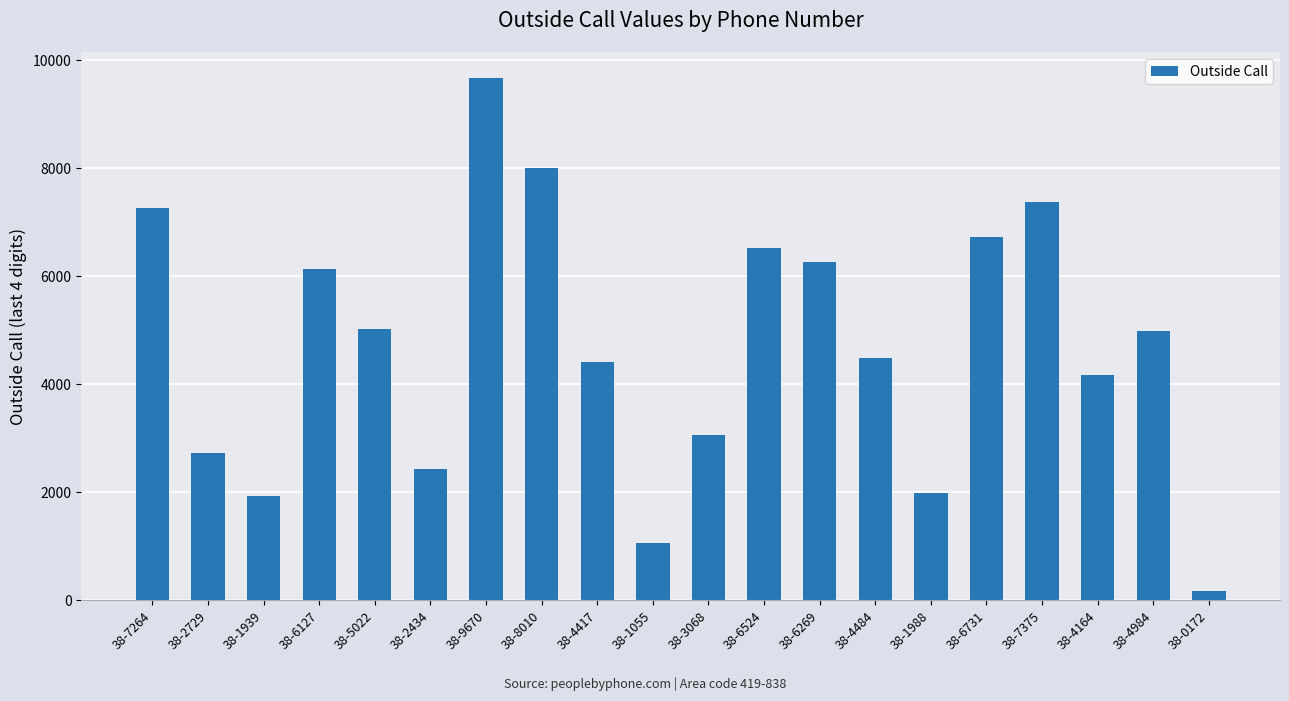

Which category has the highest value across all series?

38-9670